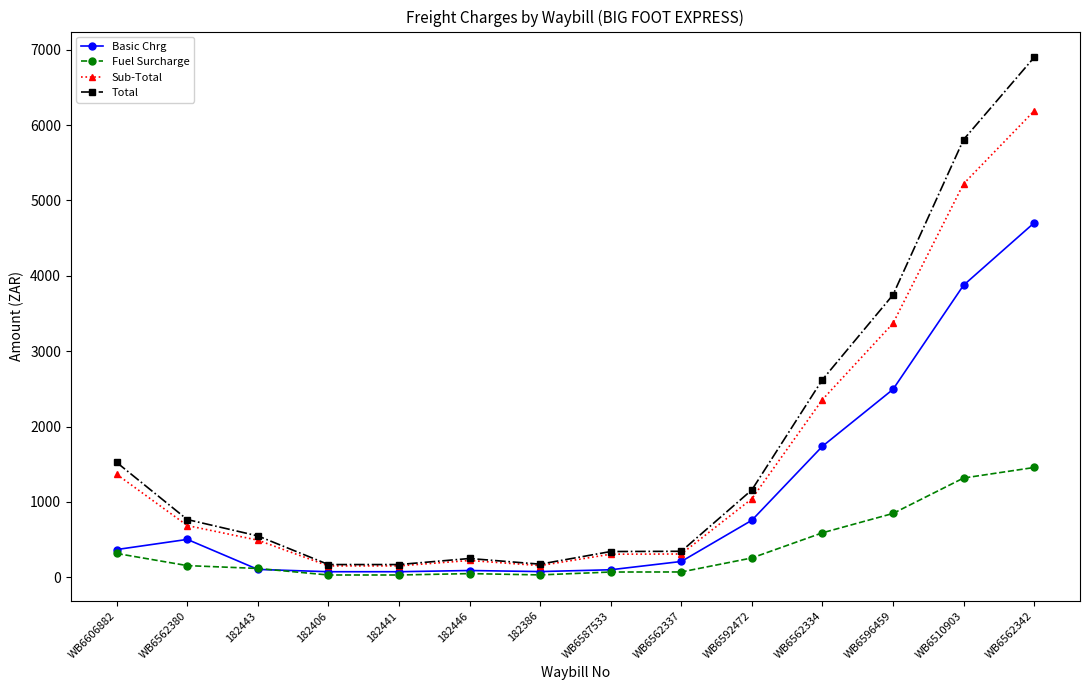

Count the number of categories in the chart.

14